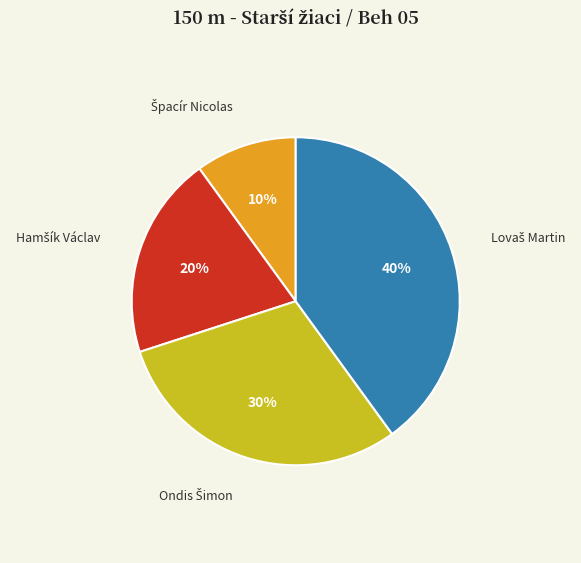

To the nearest percent, what is the difference between the largest and smallest slice percentages?

30%